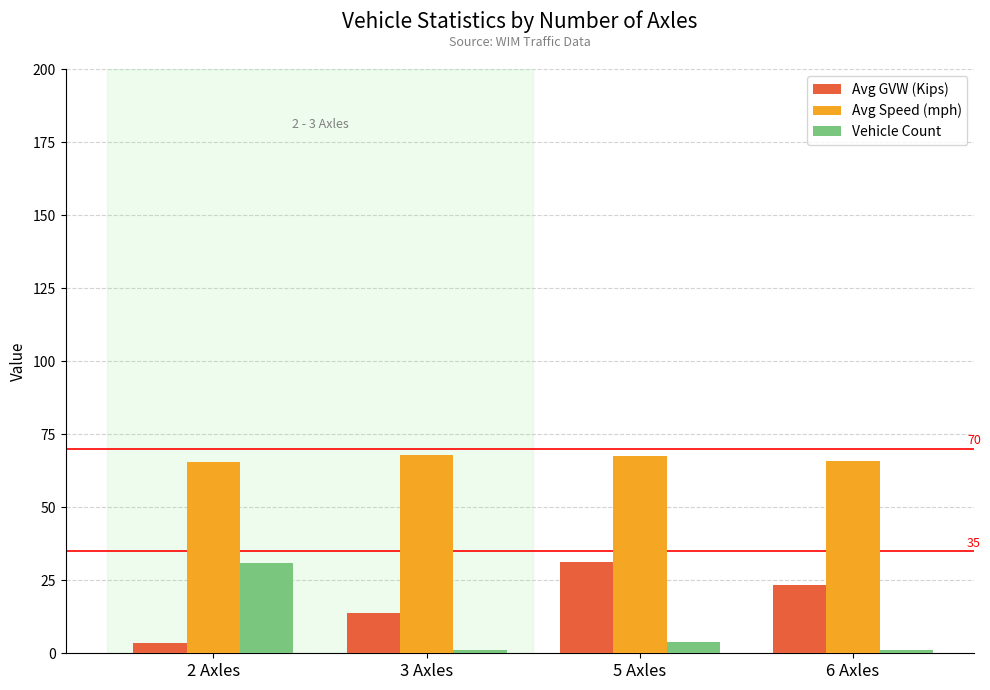

The Vehicle Count series shows 4.0 at 5 Axles. True or false?

True